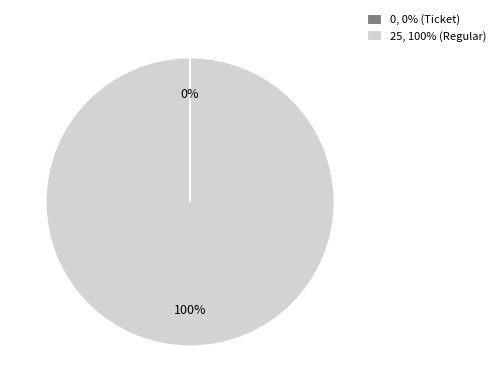

What percentage is the 25, 100% (Regular) slice, to the nearest percent?

100%